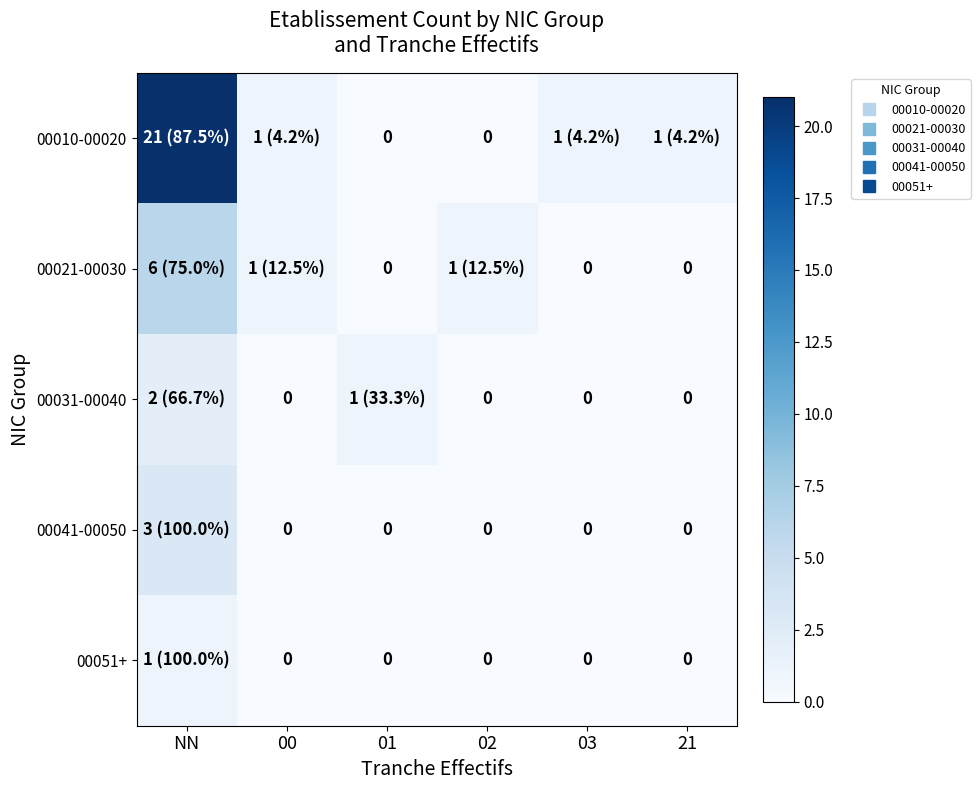

Which series changed the most between 02 and 03?

00010-00020